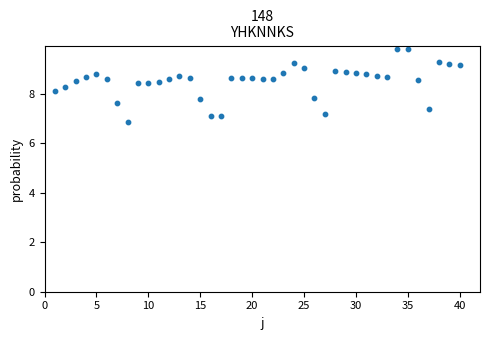

What is the range of Y values (max minus min)?

2.9